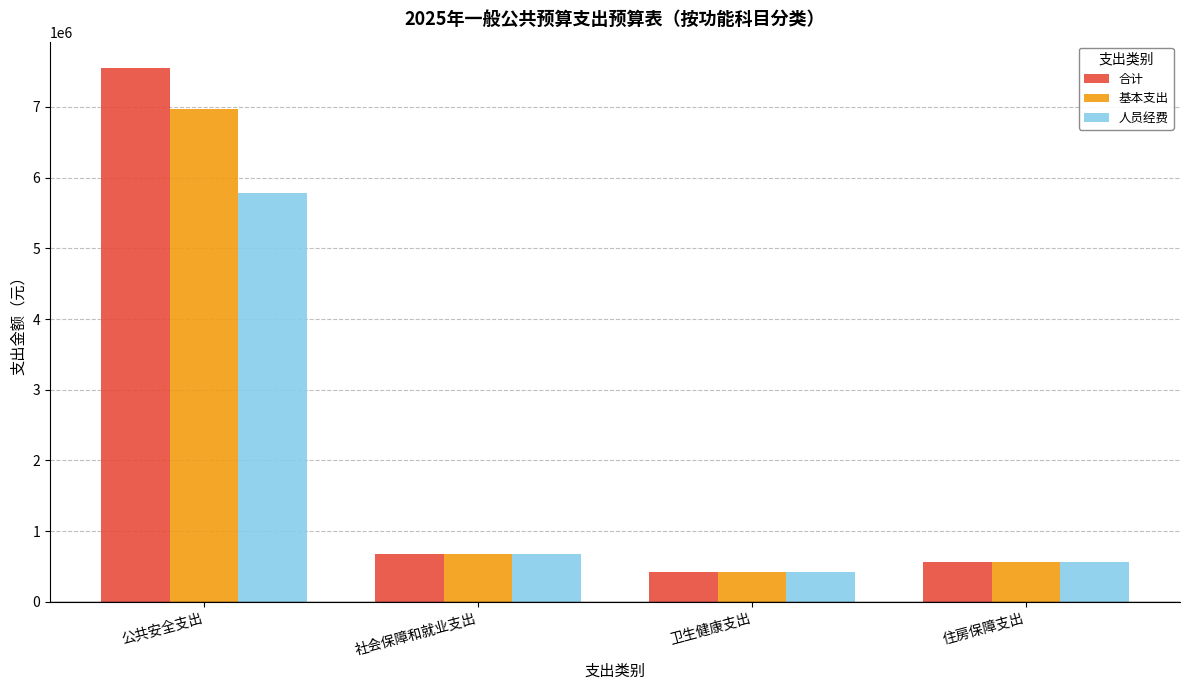

What is the label of the 2nd bar from the left?

社会保障和就业支出